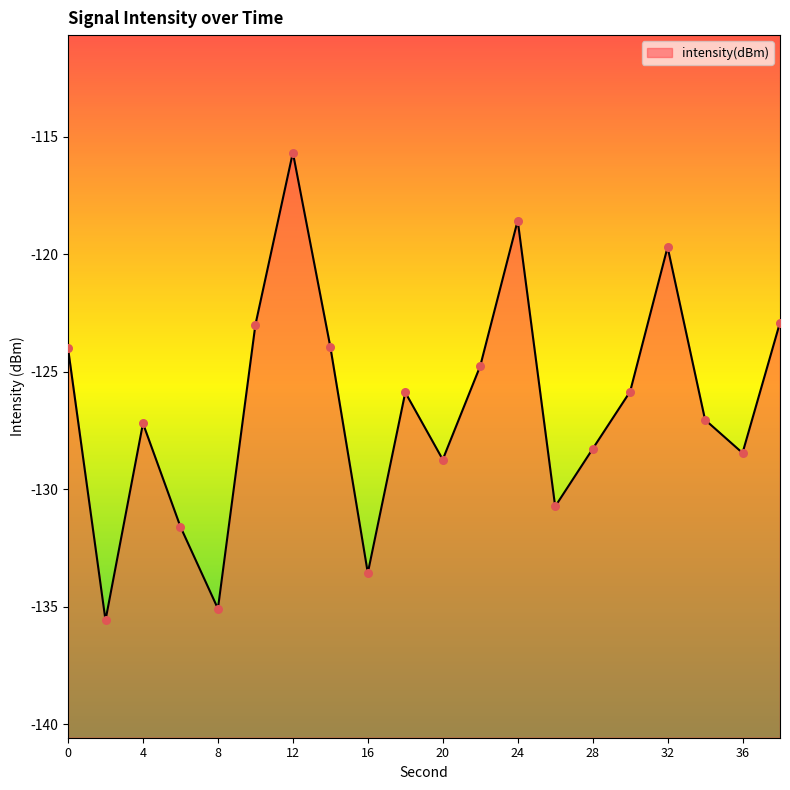

What is the change in value from 2 to 24?

+17.0